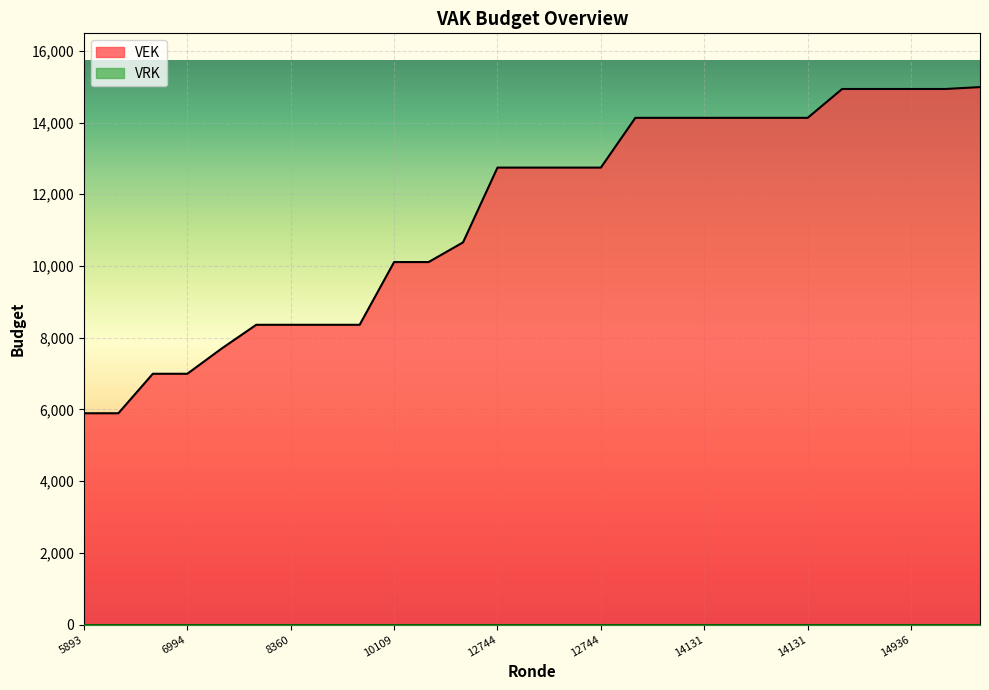

How many values are below 12744?

12